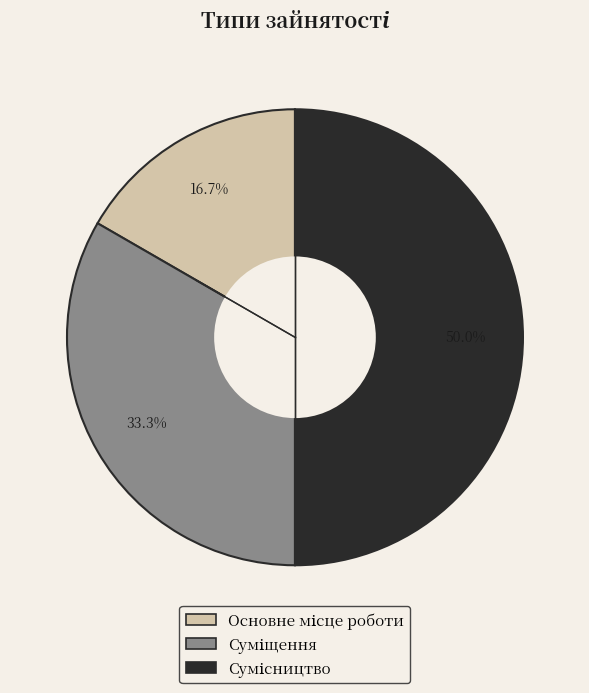

What percentage is the Сумісництво slice, to the nearest percent?

50%